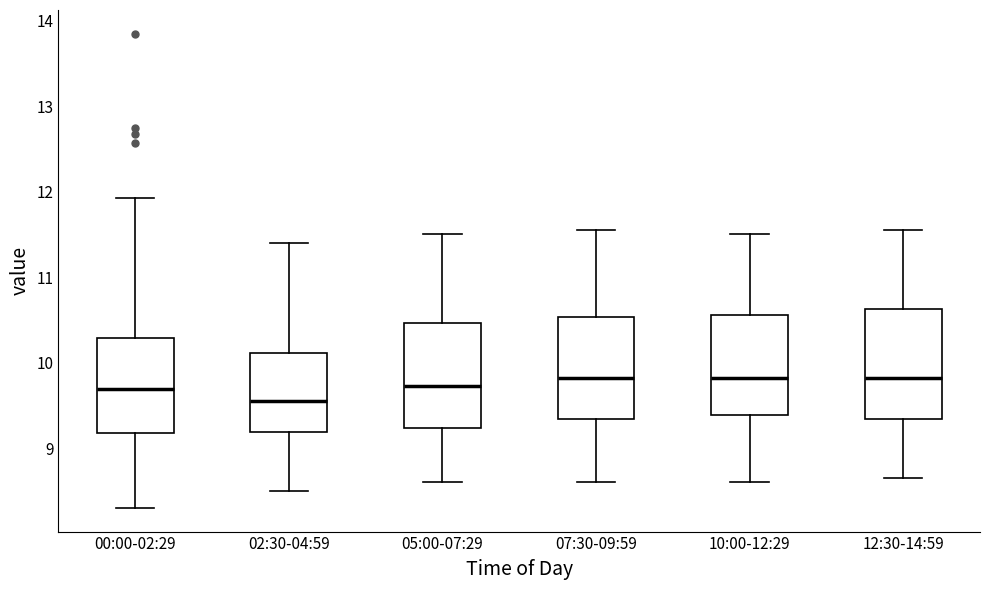

Where is the lower edge of the box for 07:30-09:59 on the y-axis? The values are not printed on the chart, so give them approximately, as read against the axis.

9.3